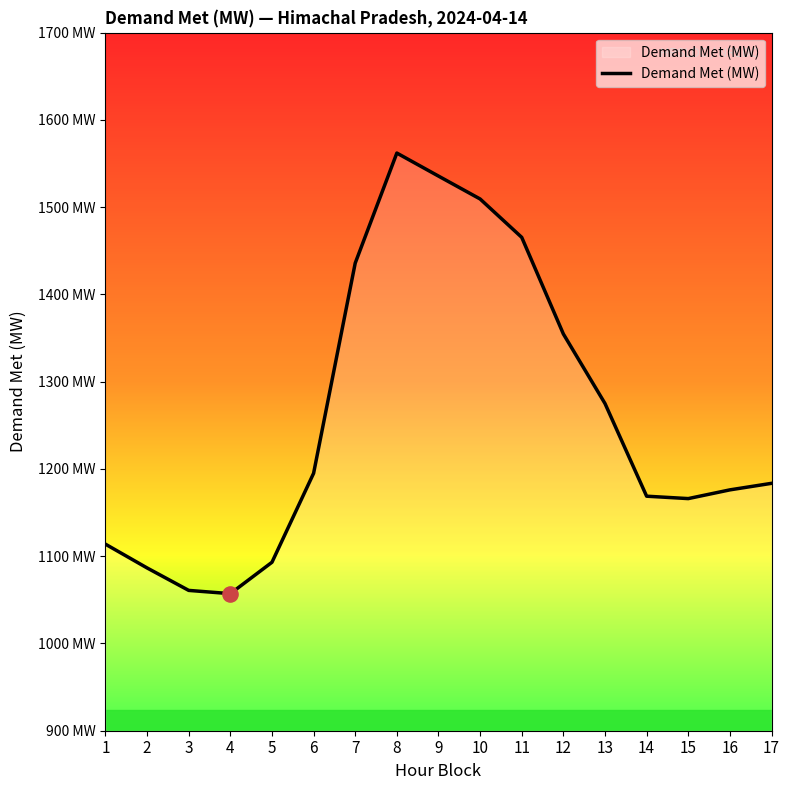

Approximately how many times larger is the value at 4 compared to 17?

0.9